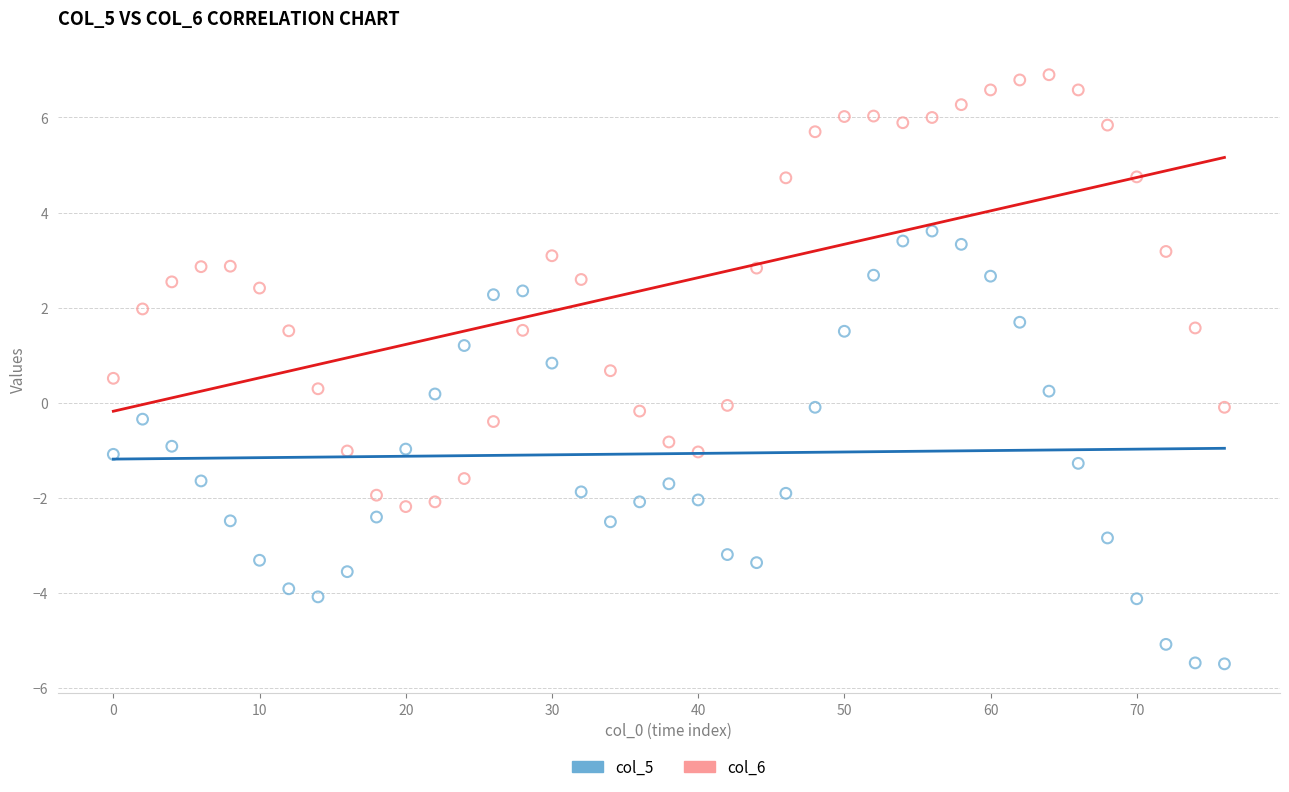

Which series contains the lowest Y value?

col_5